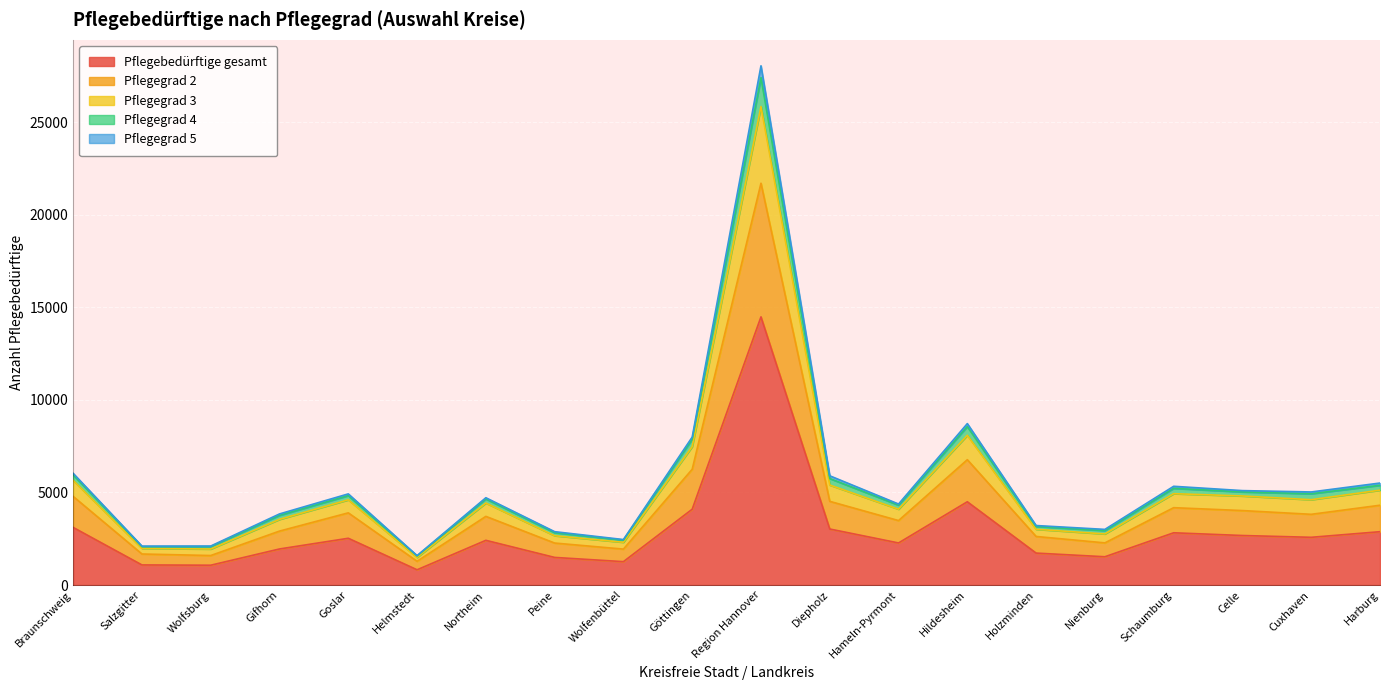

True or false: Pflegegrad 3 and Pflegebedürftige gesamt cross at least once.

False